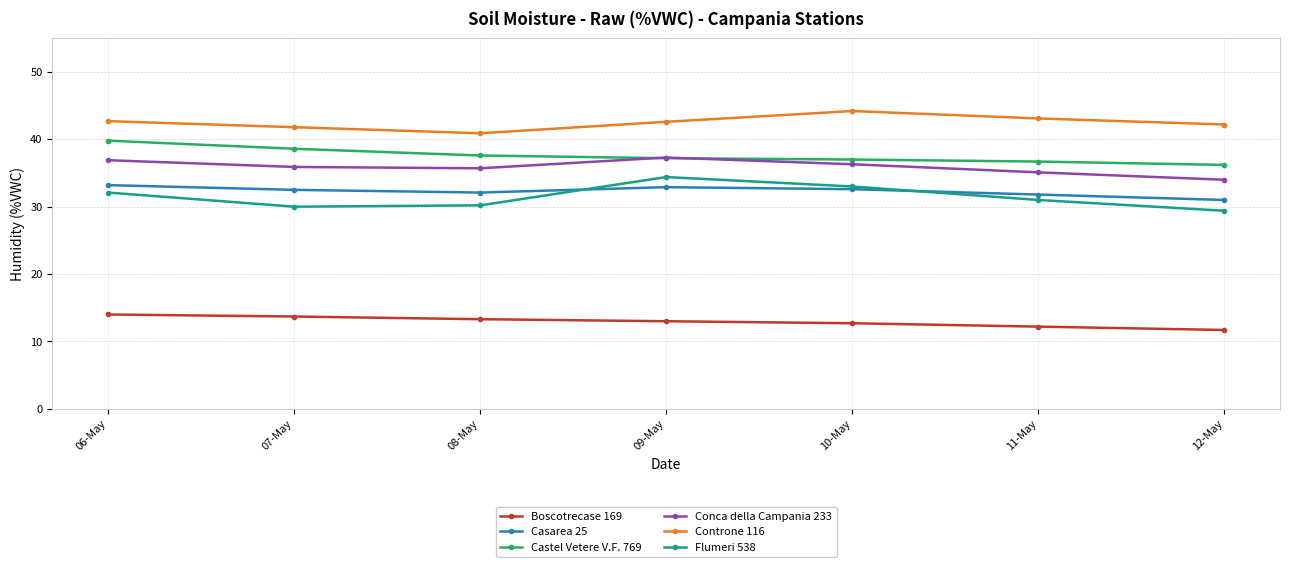

What is the label of the 7th point from the right?

06-May